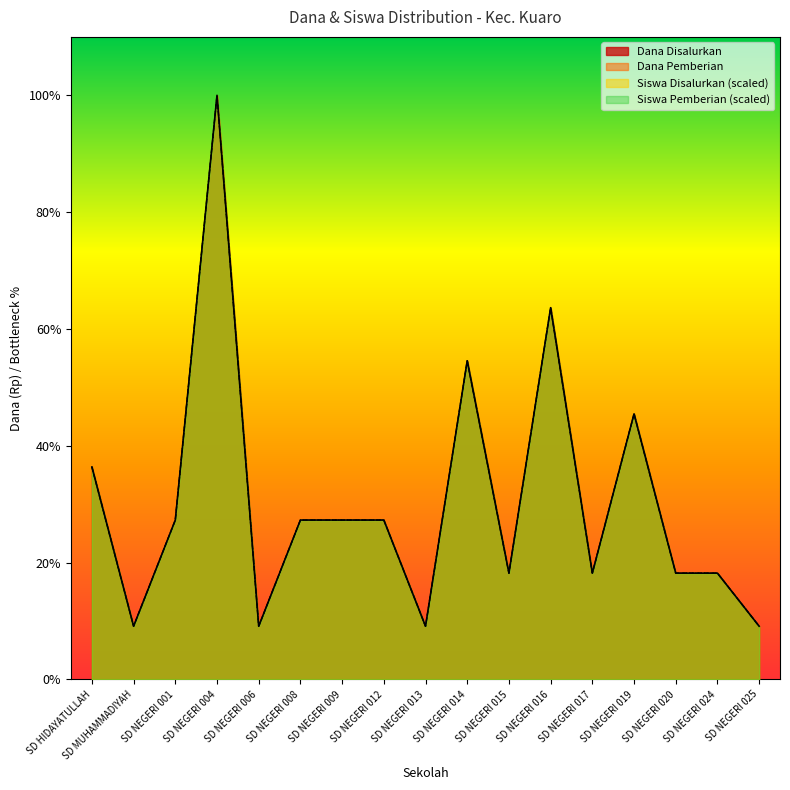

At which label does Dana Pemberian first exceed 675000?

SD HIDAYATULLAH